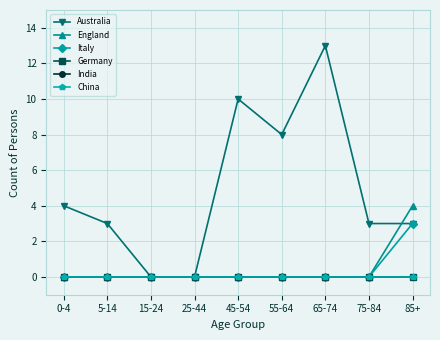

Is this an area chart (filled region under the line)?

No